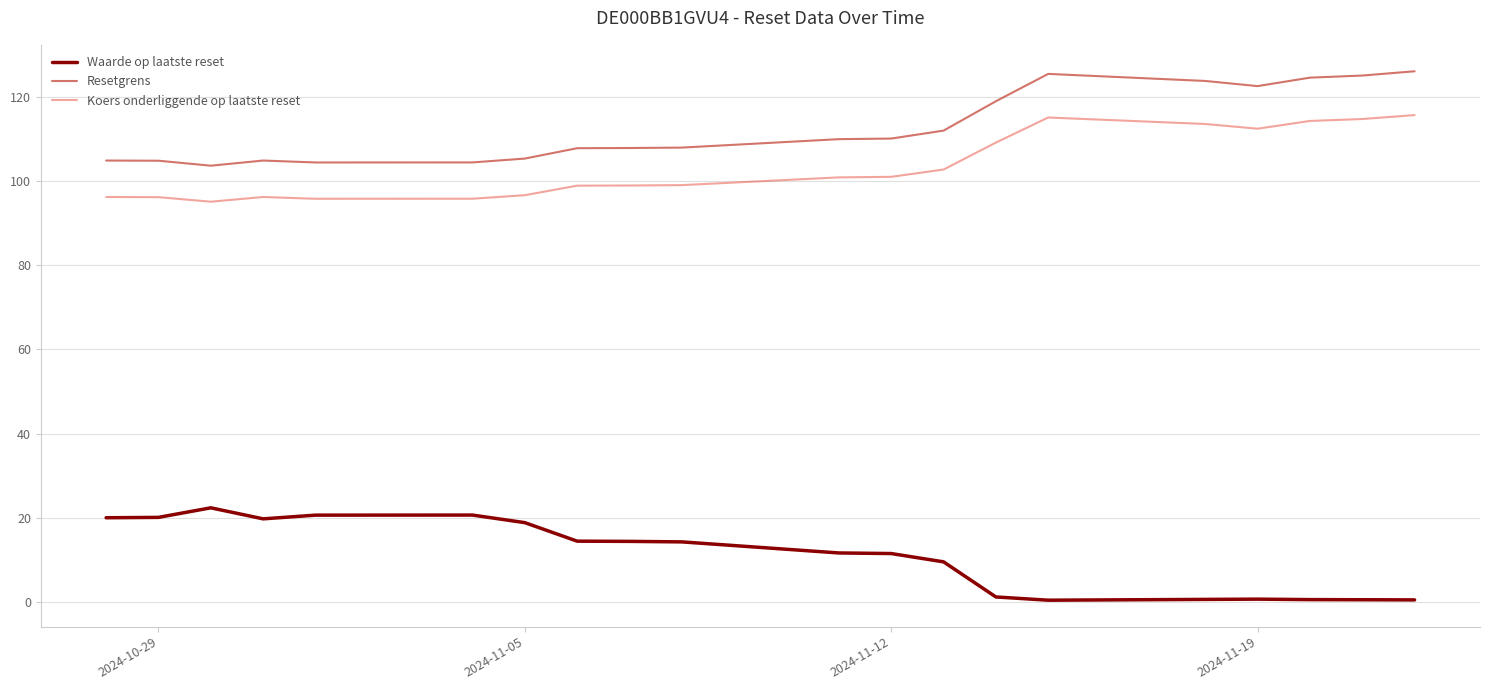

What is the difference between the second highest and minimum values in the Koers onderliggende op laatste reset series?

20.0